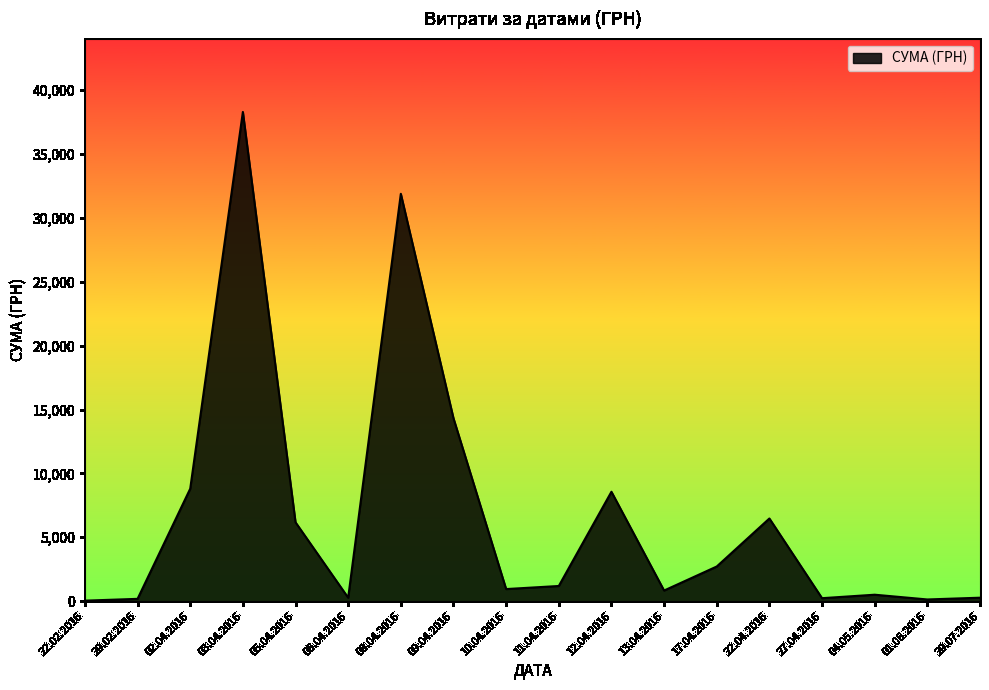

At which label is the value closest to 19170?

09.04.2016